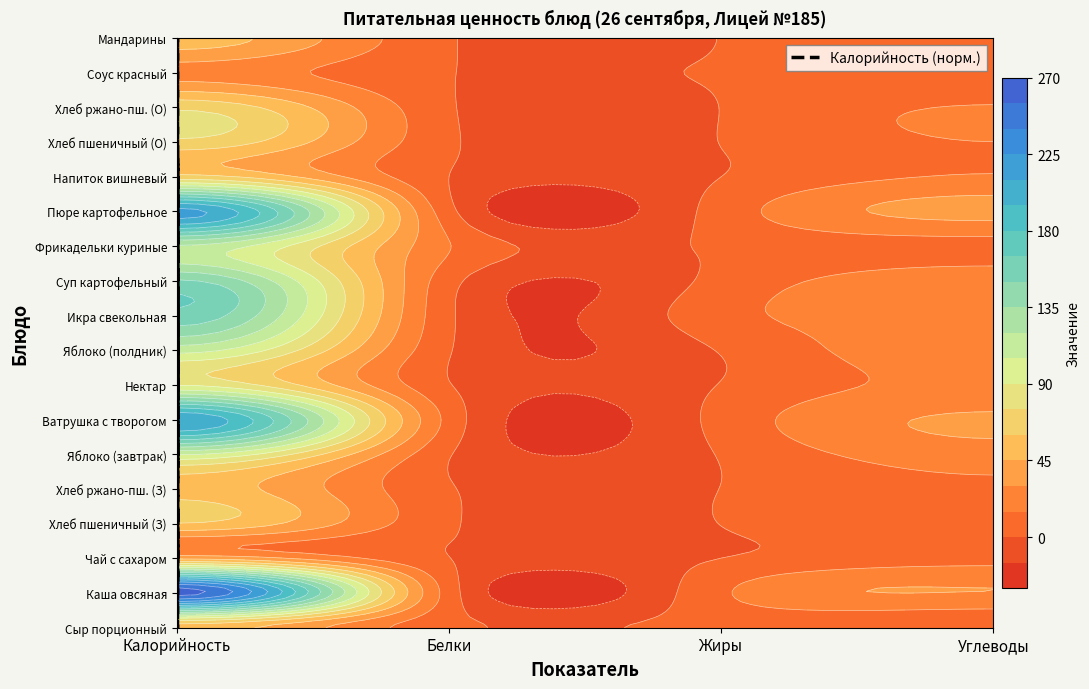

How many data points are less than 4?

9